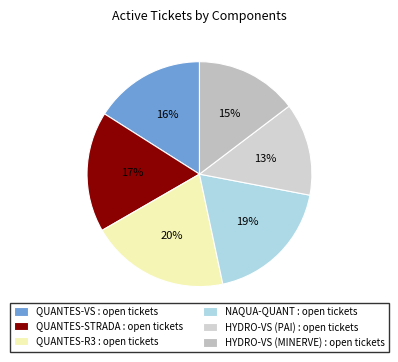

Which category has the biggest portion of the pie?

QUANTES-R3 : open tickets